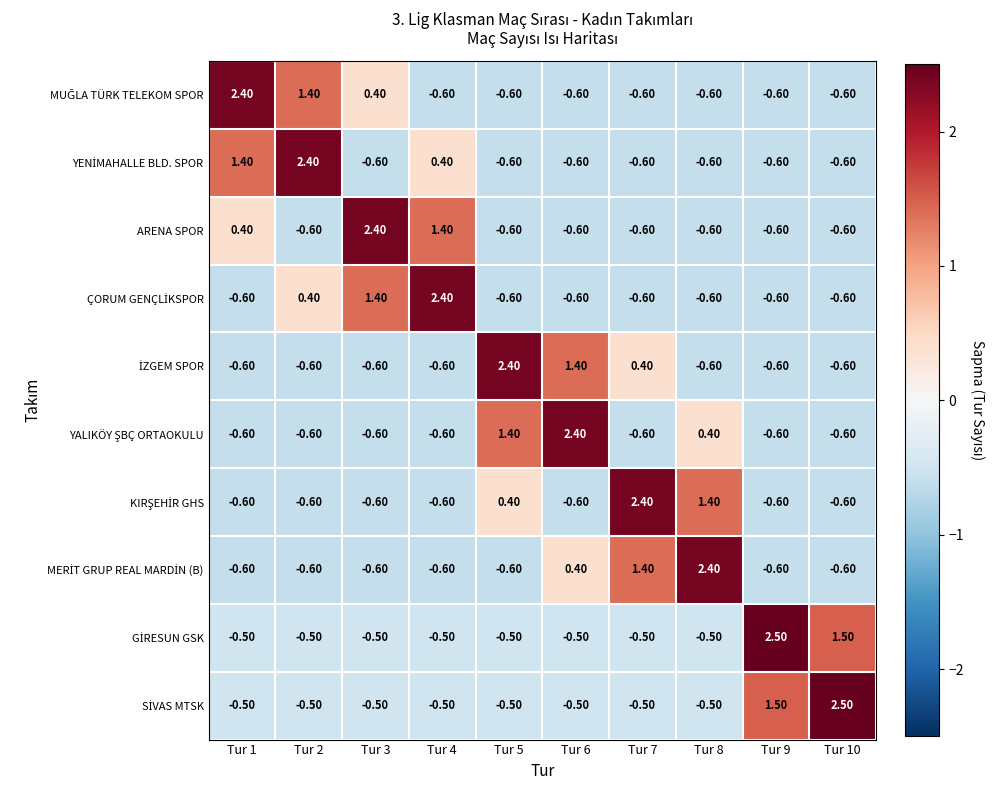

At how many categories does at least one series exceed 0?

10